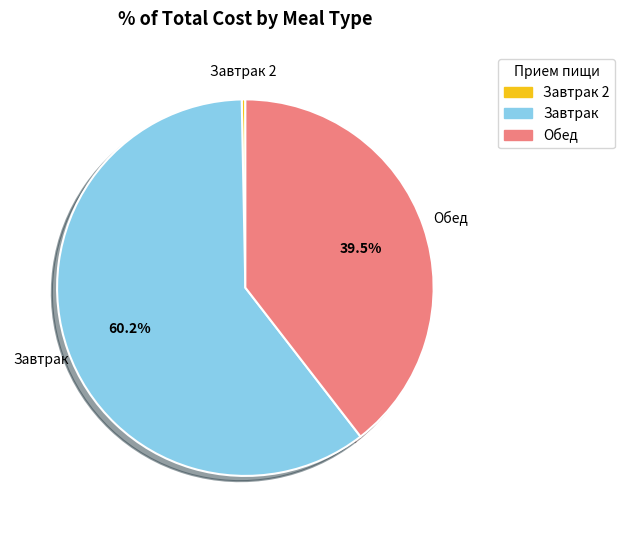

Does any single category account for the majority?

Yes